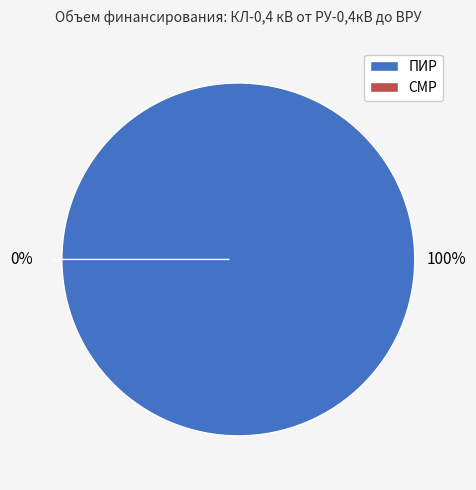

Is the sum of СМР and ПИР greater than half?

Yes